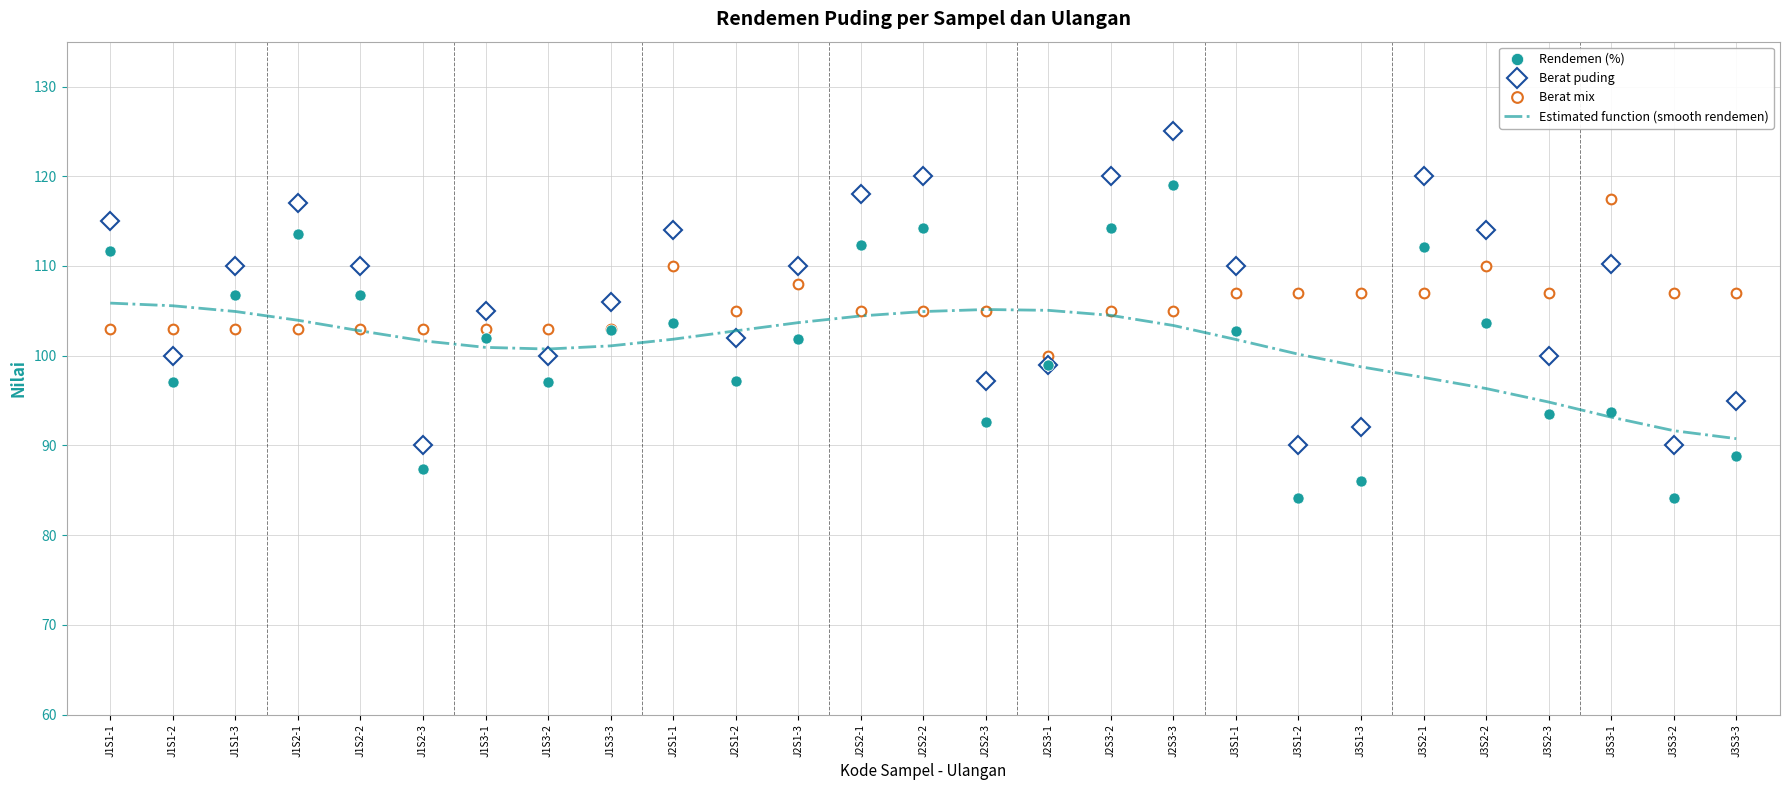

Between which two adjacent categories do Berat puding and Berat mix first intersect?

J1S1-1 and J1S1-2